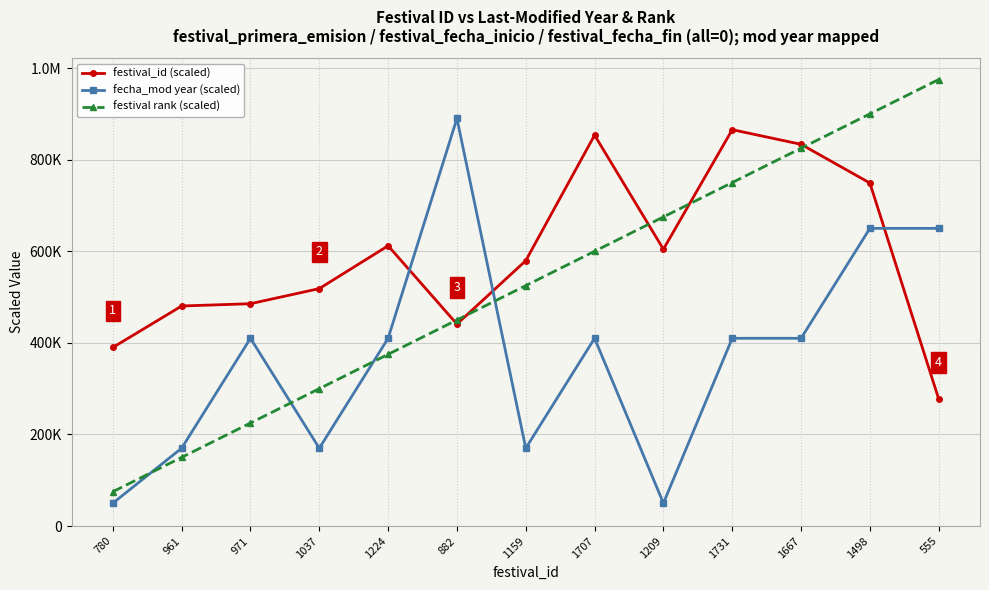

What is the sum of all fecha_mod year (scaled) values?

4850000